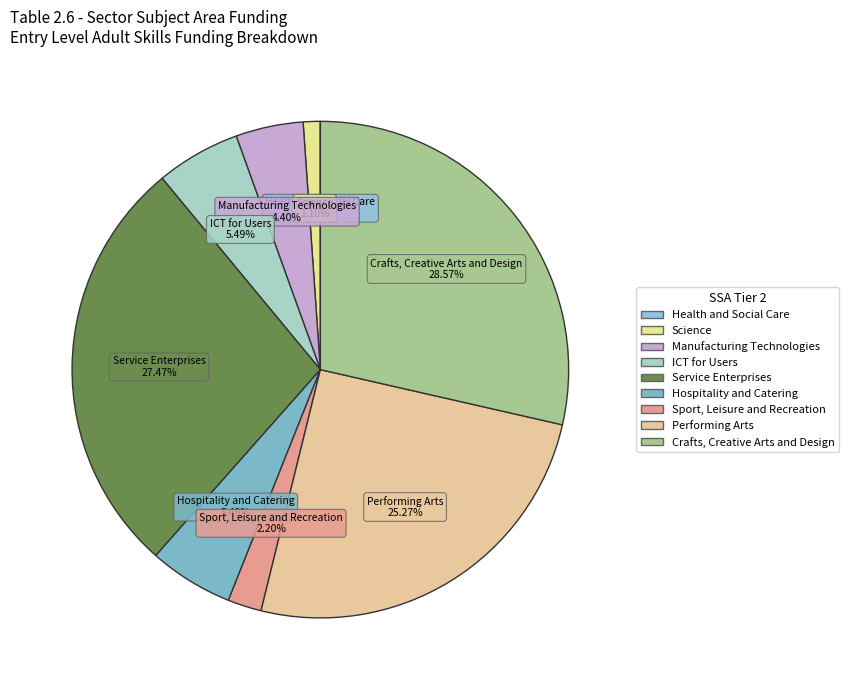

Is there any slice that represents more than half of the pie?

No